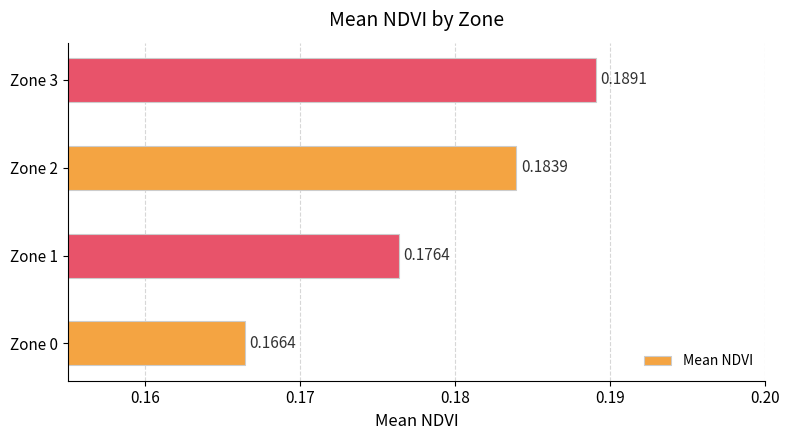

Between Zone 1 and Zone 3, which is larger?

Zone 3